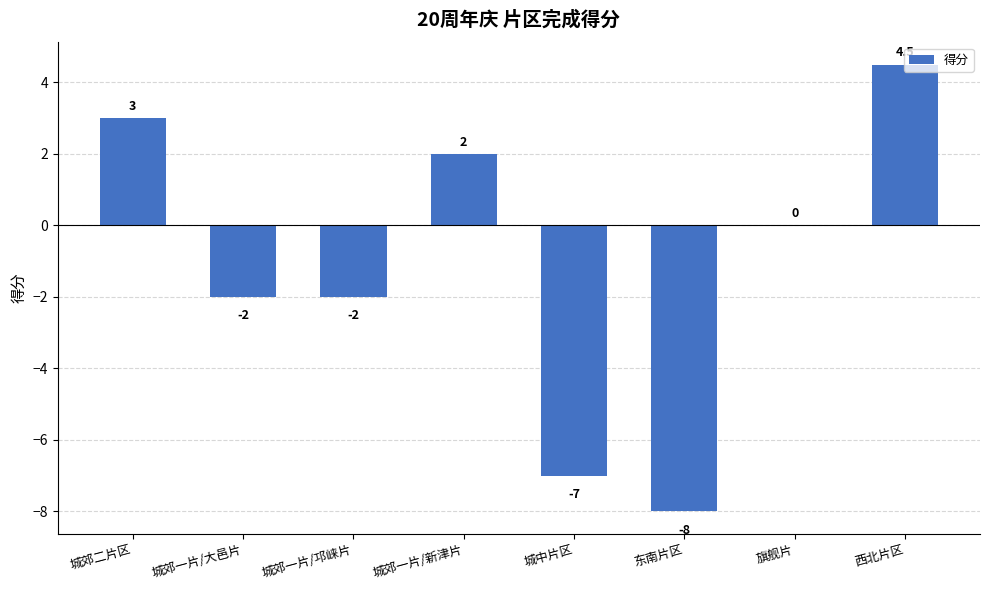

The chart shows a value of -8.0 at 东南片区. True or false?

True